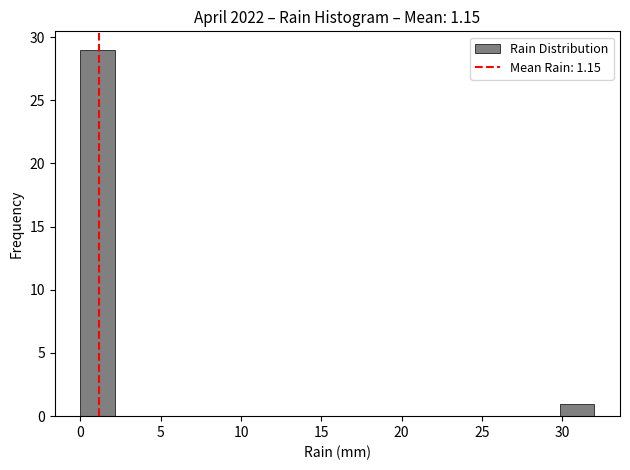

Reading left to right, transcribe this chart: for each bar, give the range it covers on the x-axis and its height. Neither the bar edges nor the heights are printed on the chart, so give them approximately, as read against the axes.

0.0 to 2.0: 29
2.0 to 4.5: 0
4.5 to 6.5: 0
6.5 to 8.5: 0
8.5 to 10.5: 0
10.5 to 13.0: 0
13.0 to 15.0: 0
15.0 to 17.0: 0
17.0 to 19.0: 0
19.0 to 21.5: 0
21.5 to 23.5: 0
23.5 to 25.5: 0
25.5 to 27.5: 0
27.5 to 30.0: 0
30.0 to 32.0: 1